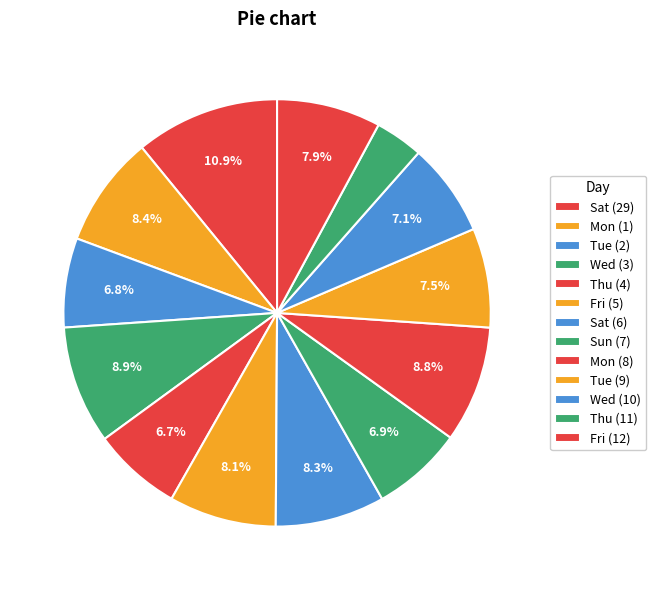

Count the number of slices in the pie.

13